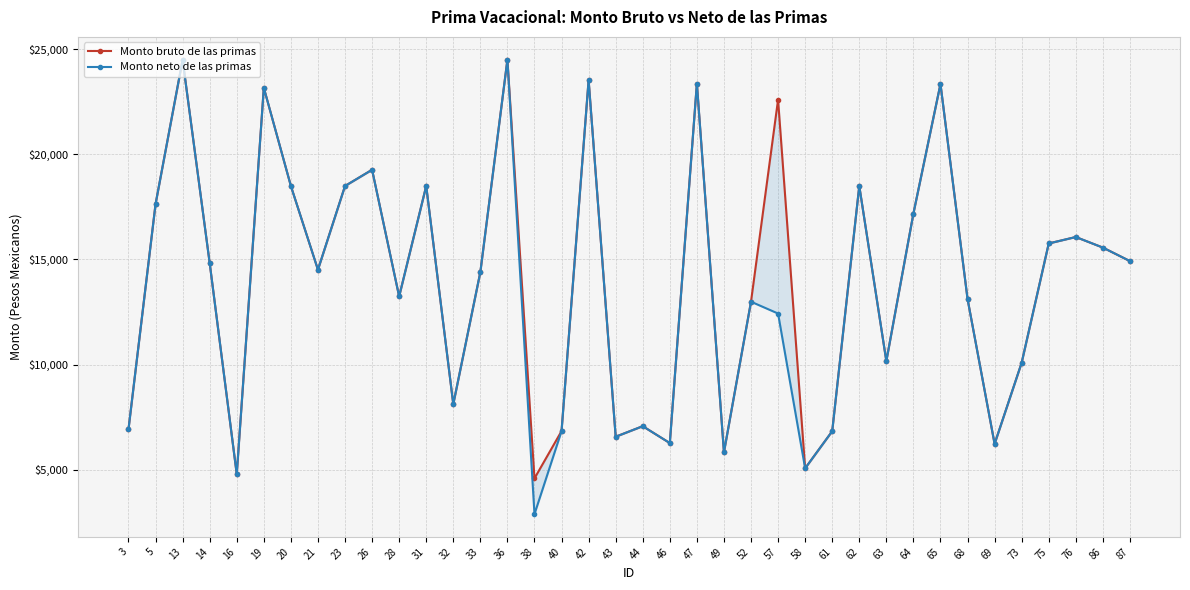

What is the difference between the second highest and second lowest values in the Monto bruto de las primas series?

19701.5